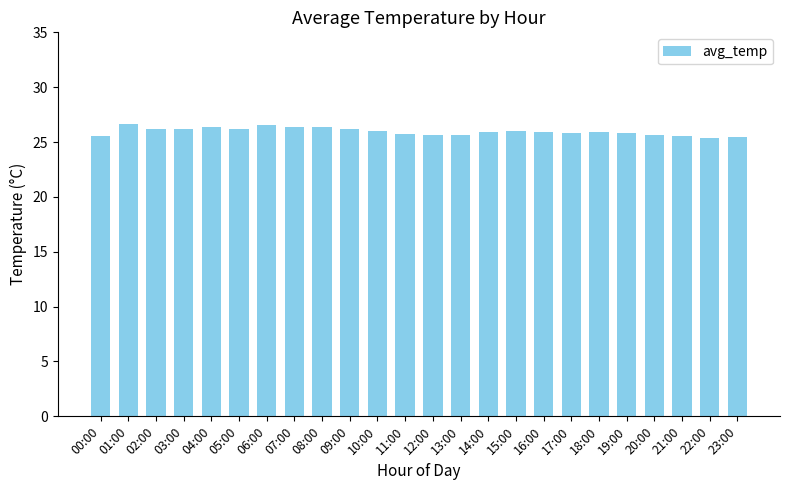

What is the greatest value displayed?

26.7